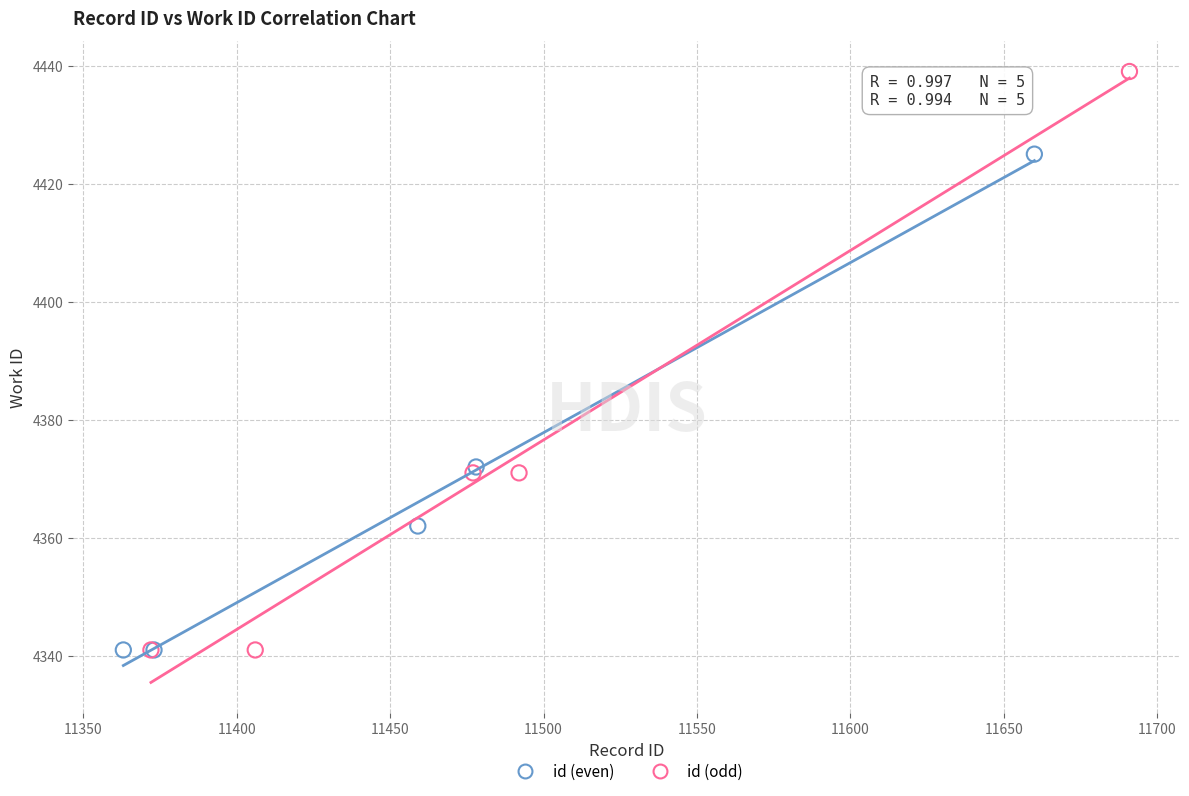

What are all the series names shown in the legend?

id (even), id (odd)